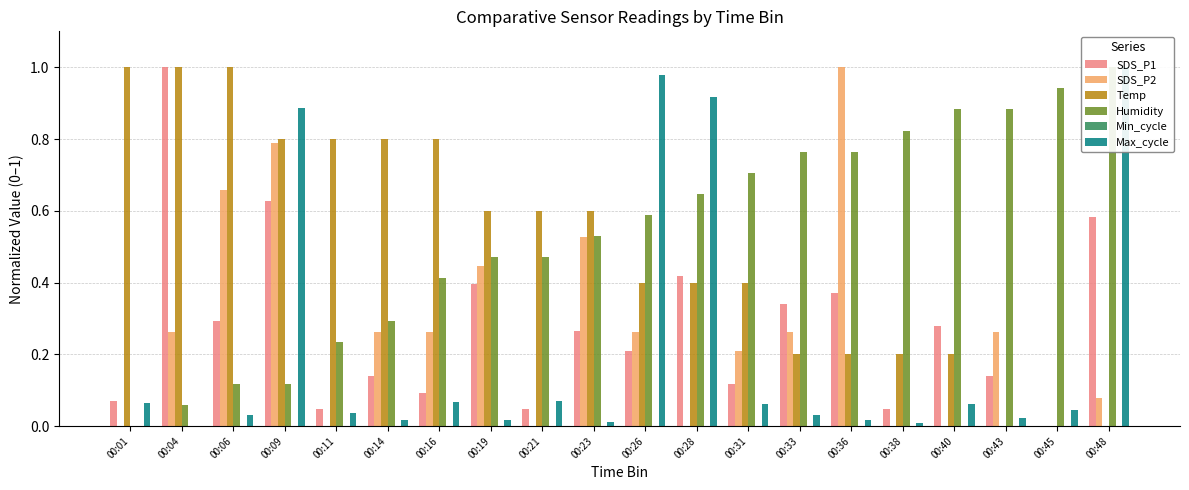

Which series has the widest spread of values?

SDS_P1